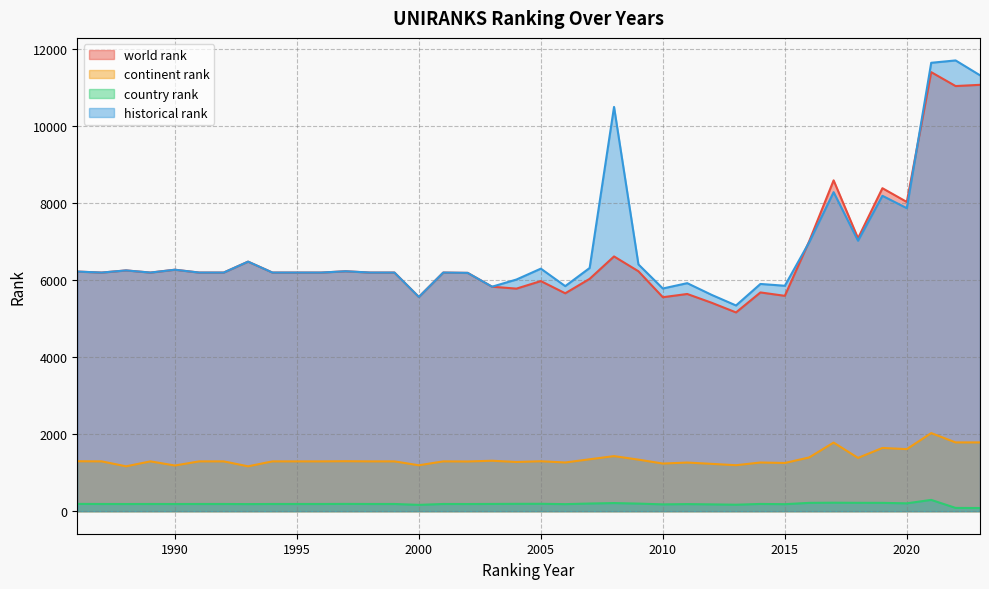

What is the total value across all series at 2020?

17716.5